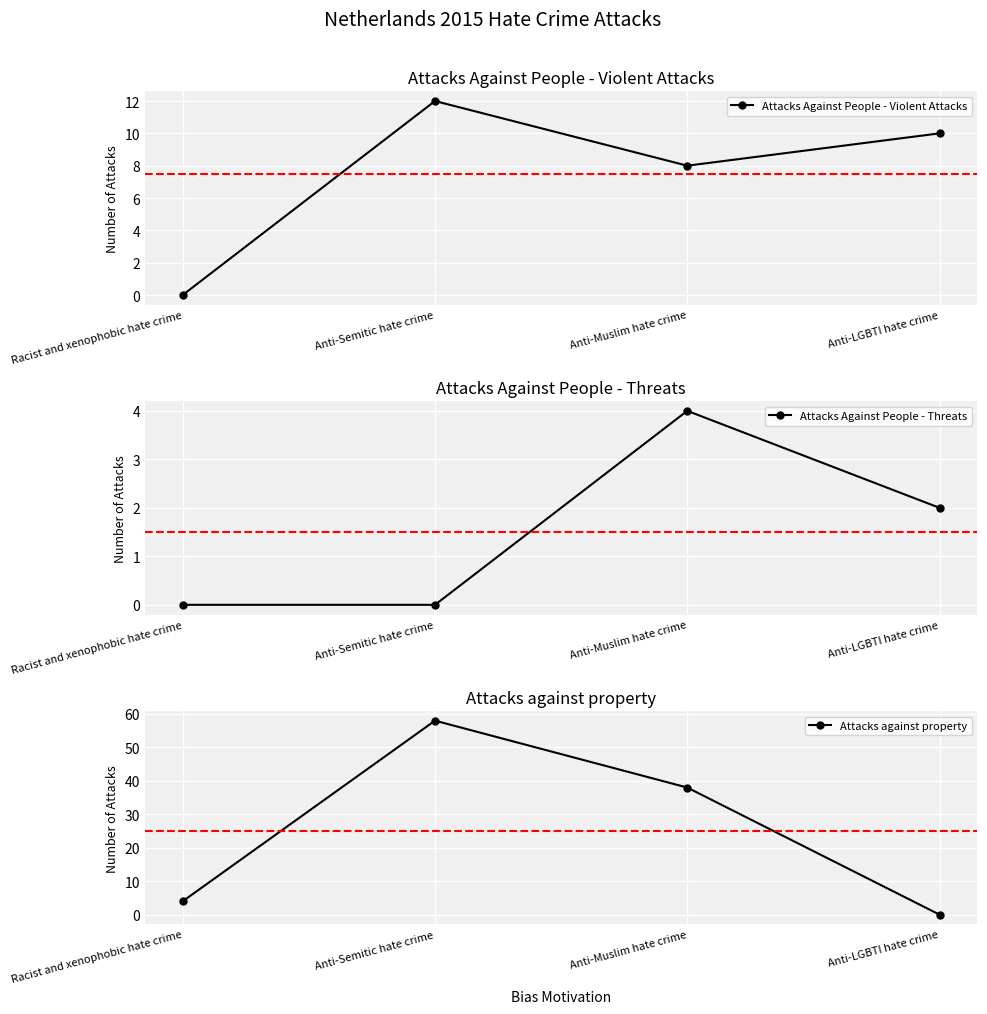

True or false: Attacks Against People - Threats and Attacks Against People - Violent Attacks cross at least once.

False